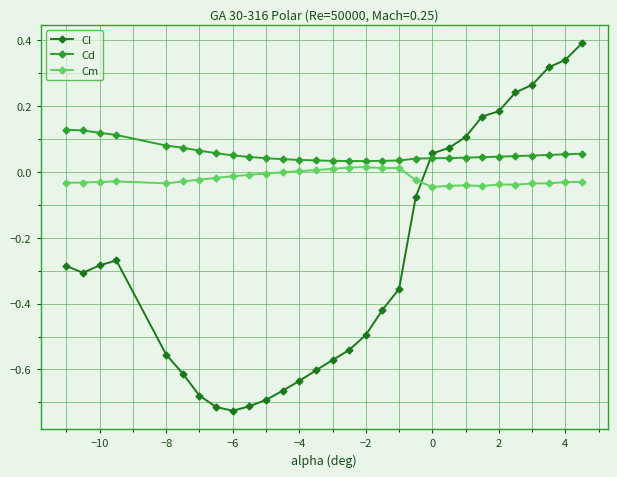

Which series has the largest range (max minus min)?

Cl